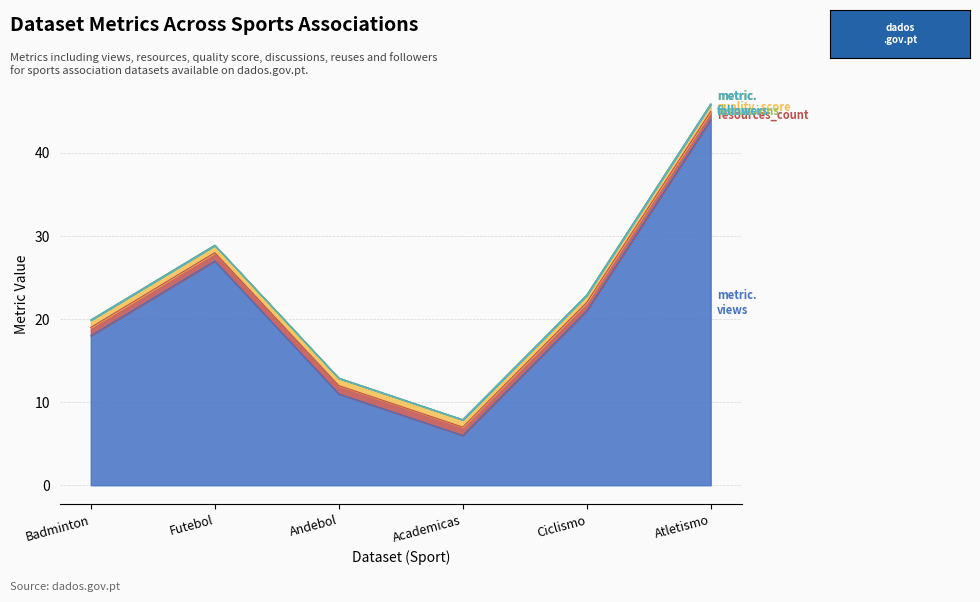

True or false: metric.followers and metric.views intersect in this chart.

False